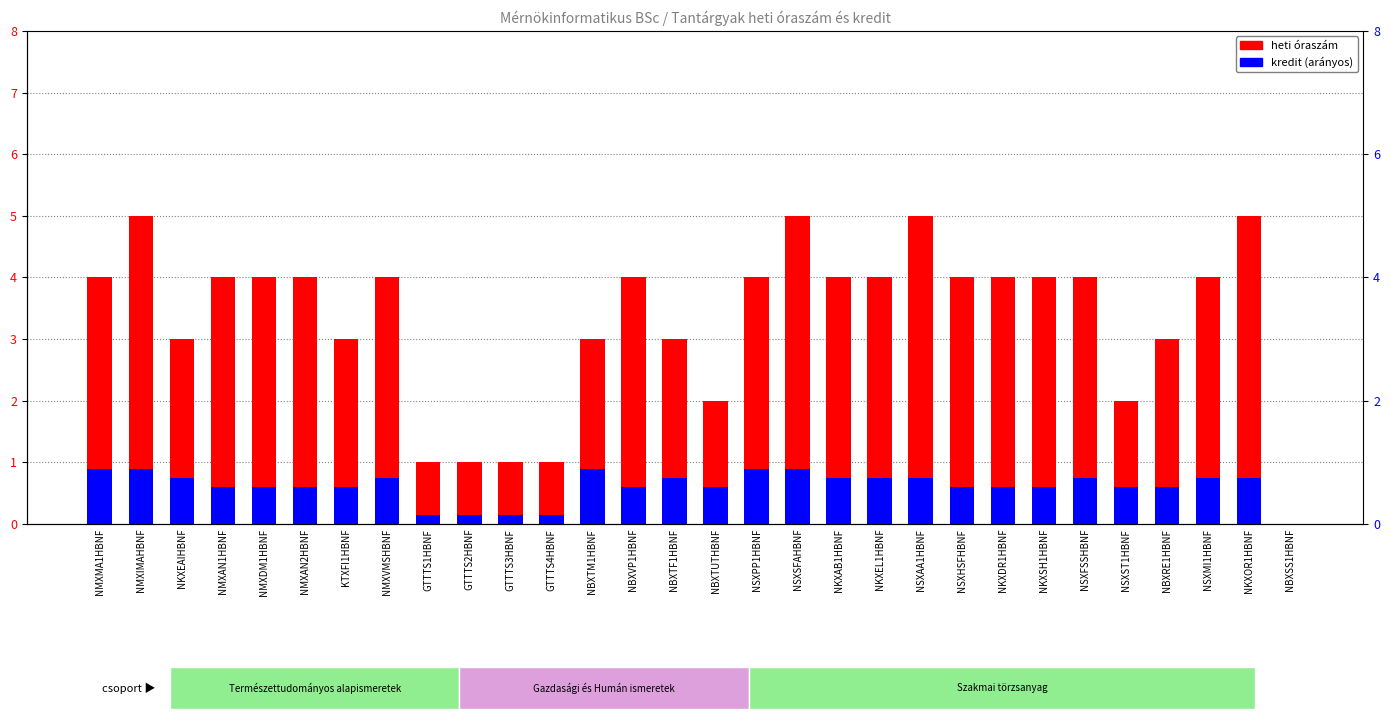

True or false: kredit has a value of 0.3 at NMXAN2HBNF.

False